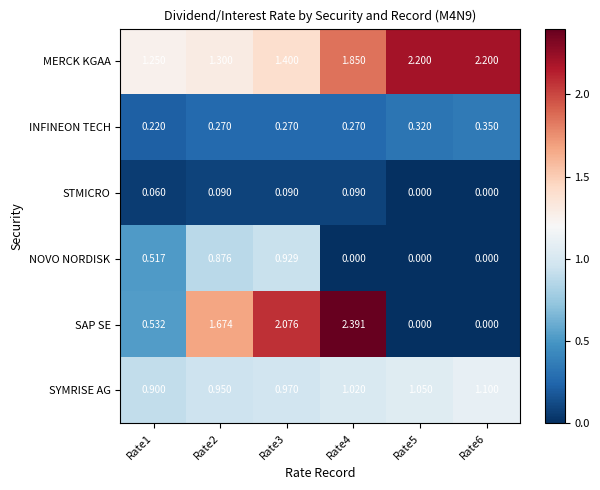

Which series has the widest spread of values?

SAP SE